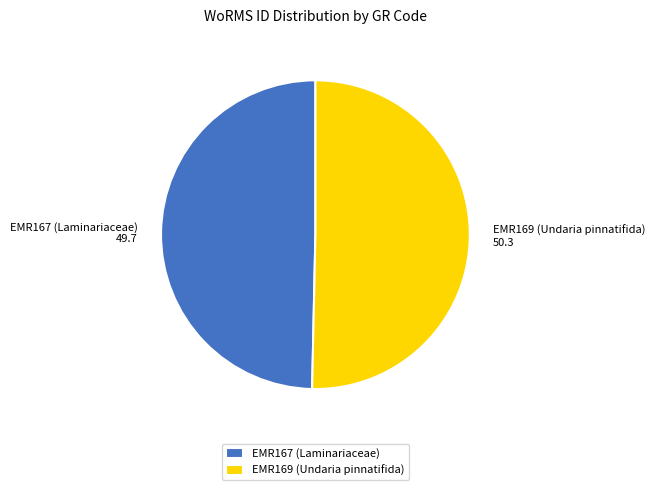

Does EMR169 (Undaria pinnatifida) account for over 50% of the chart?

Yes